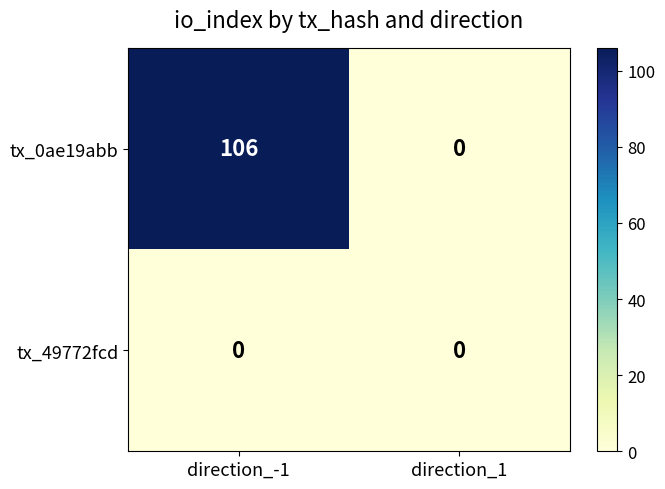

The value of tx_0ae19abb at direction_-1 is 106. True or false?

True